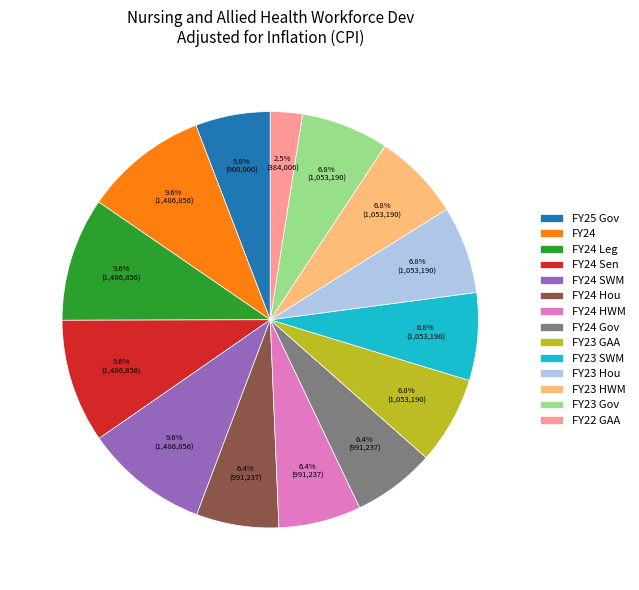

How many segments does this pie chart have?

14